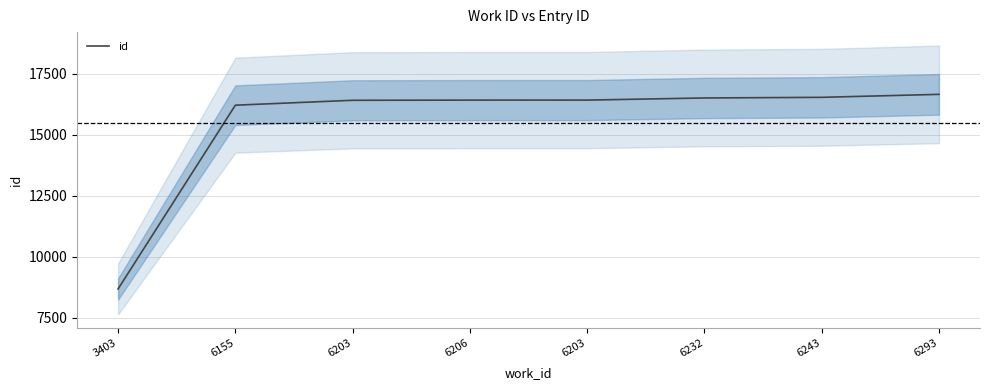

True or false: the data has more than 1 interior local peaks.

False